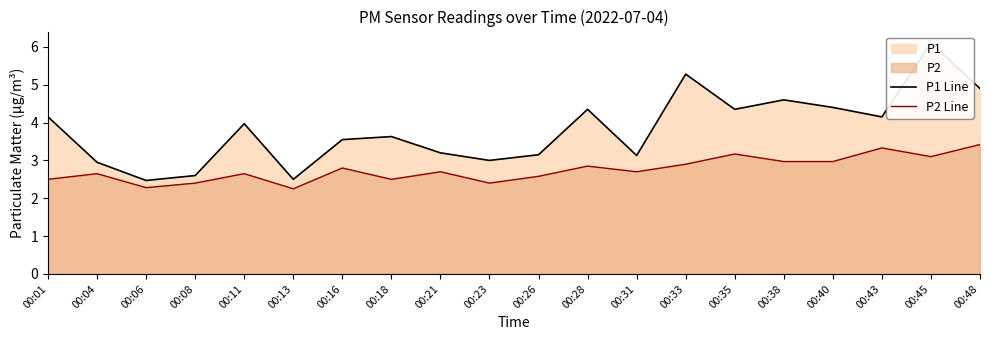

Which series has the largest total across all categories?

P1 Line